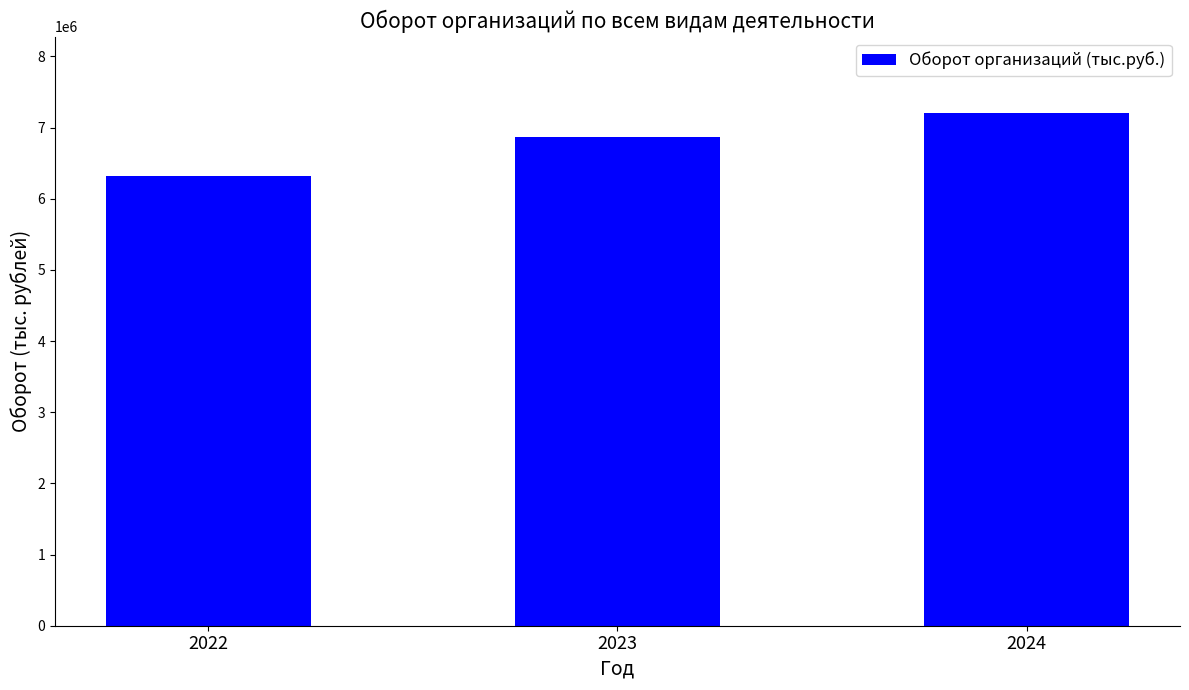

Reading left to right, list all the values displayed in this chart.

6317558	6873358	7199028